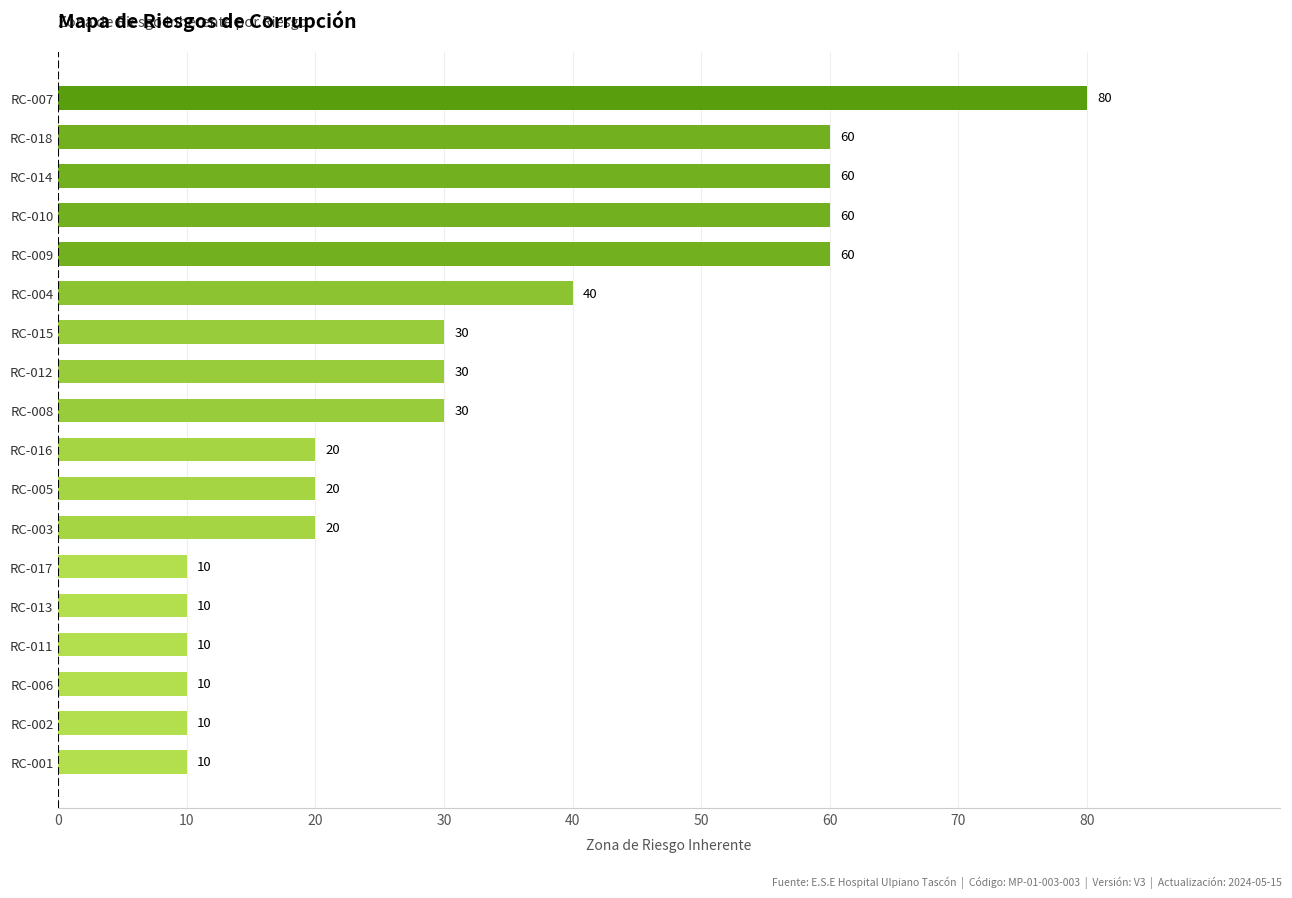

Where is the data nearest to the value 45?

RC-004